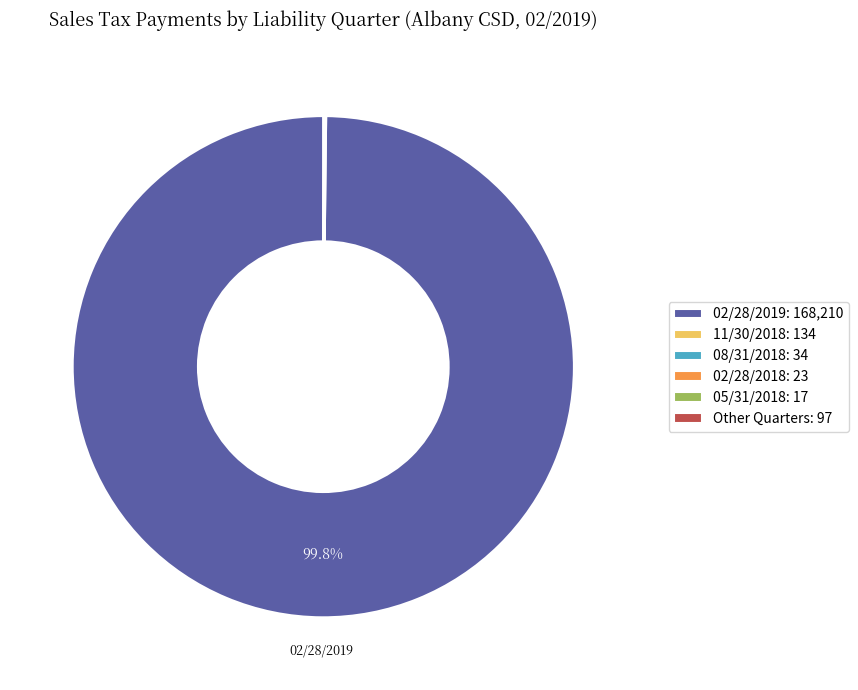

Which slice is the largest?

02/28/2019: 168,210